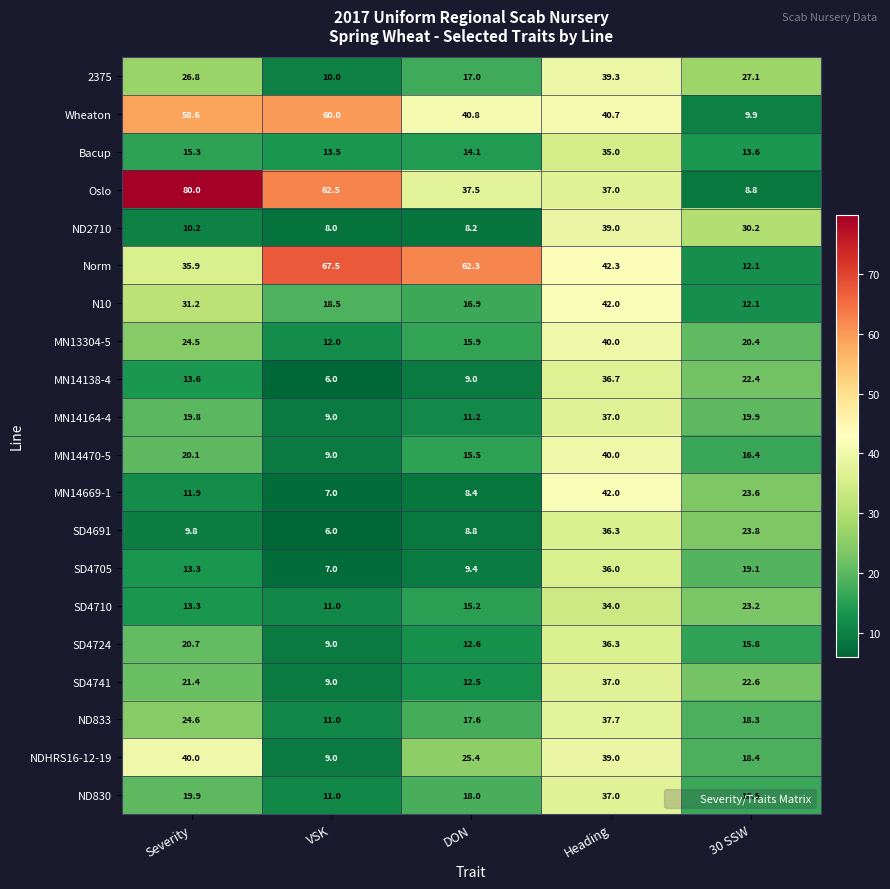

What is the sum of the SD4710 values at 30 SSW and DON?

38.4